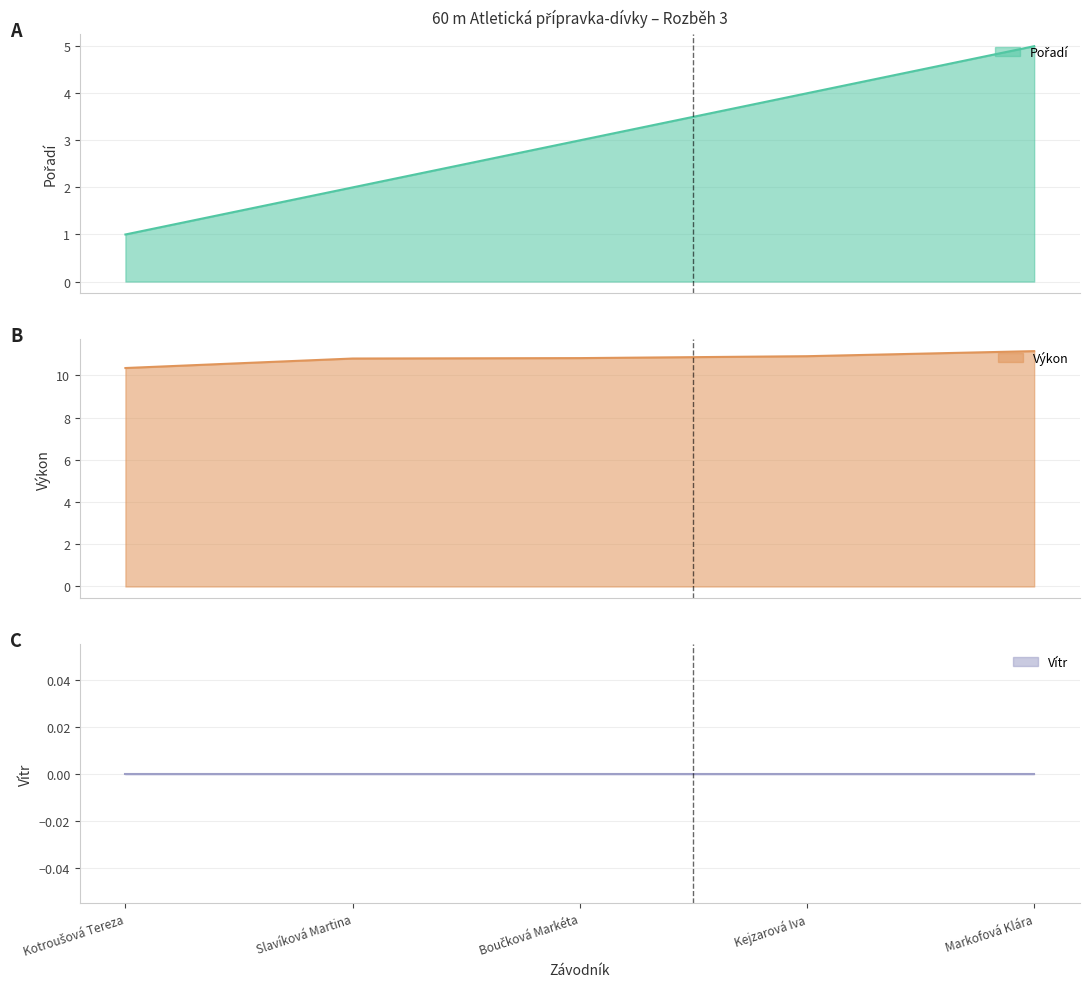

True or false: Pořadí and Výkon intersect in this chart.

False